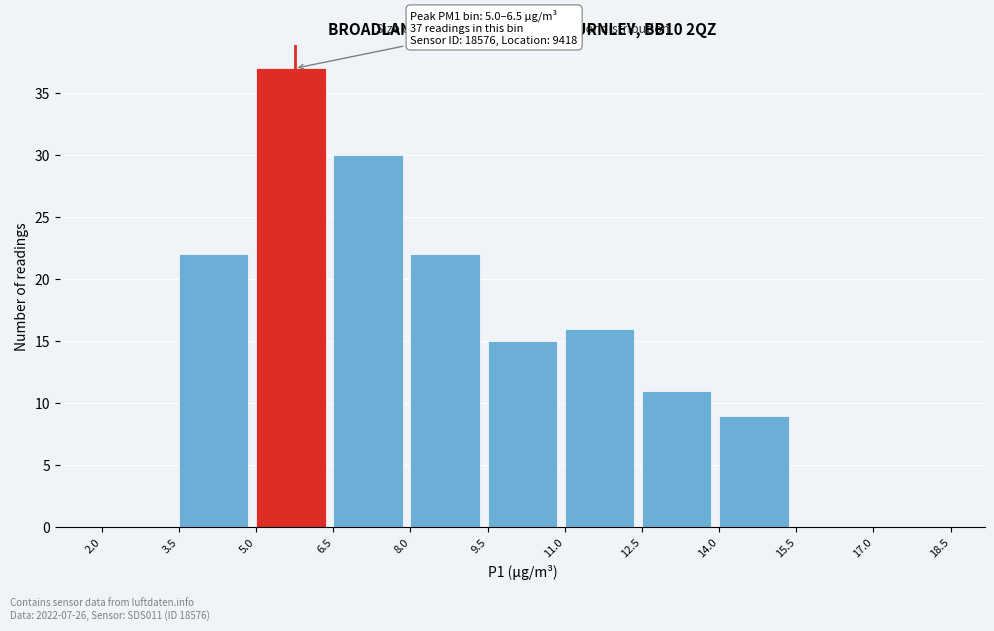

Which range on the x-axis has the tallest bar?

5.0 to 6.5